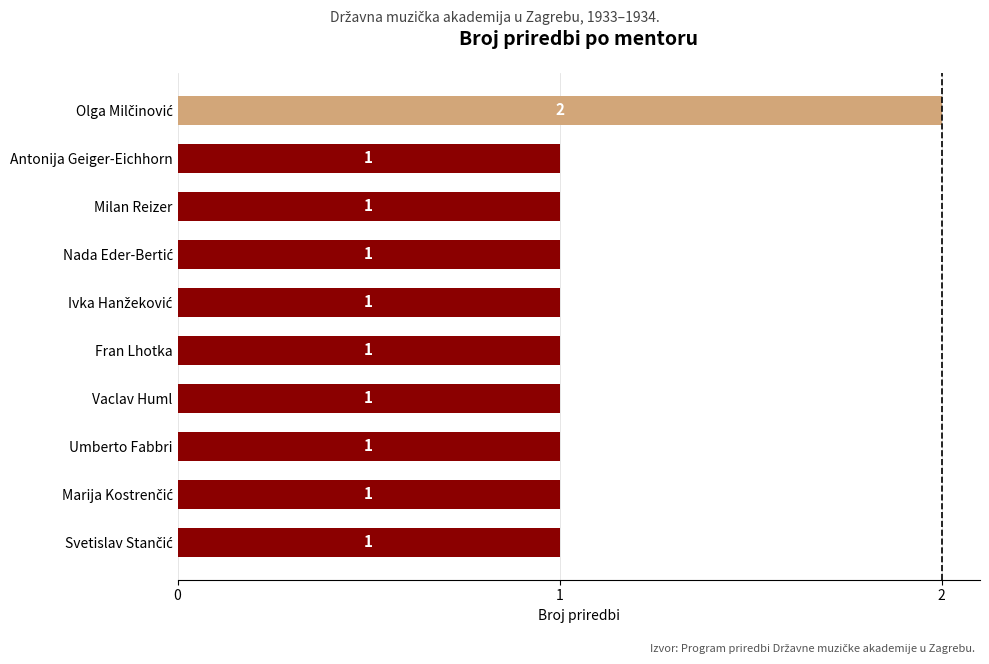

What is the difference between the maximum and minimum values?

1